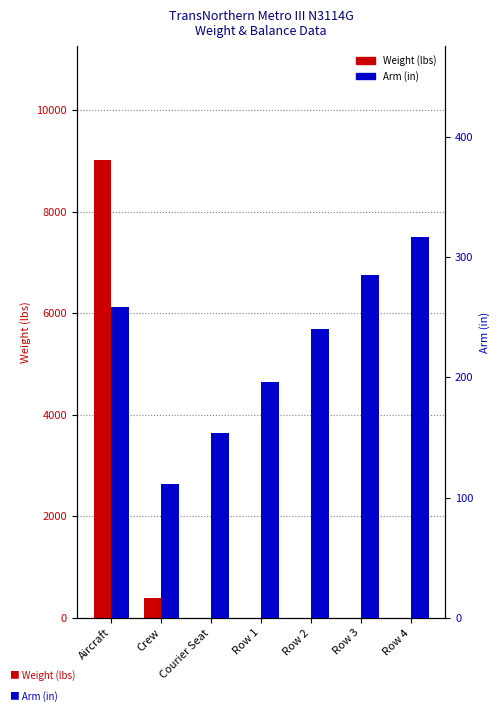

What is the difference between the highest and lowest values at Row 1?

196.0